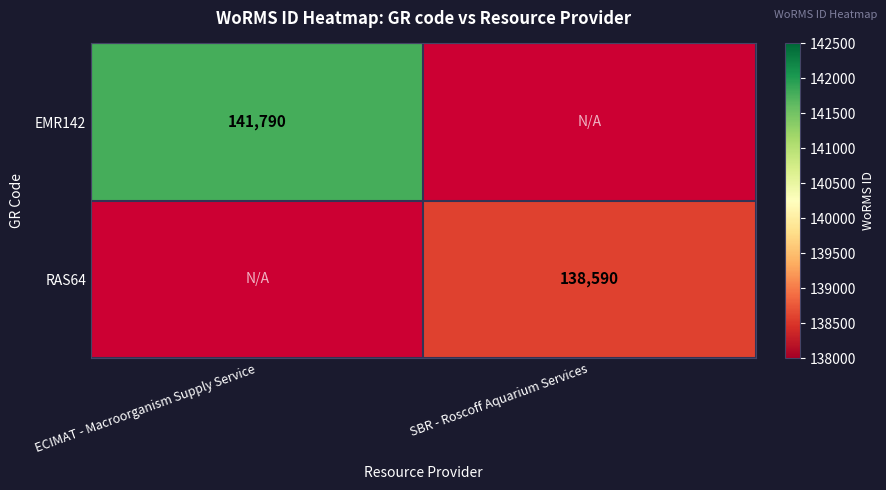

Is the value of RAS64 at SBR - Roscoff Aquarium Services greater than the value of EMR142 at ECIMAT - Macroorganism Supply Service?

No